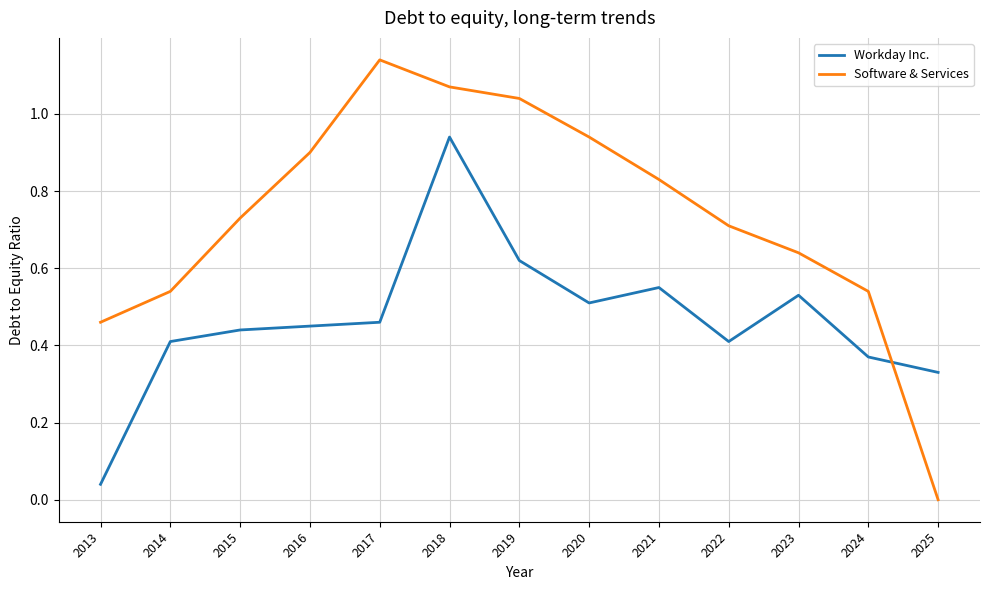

True or false: Workday Inc. and Software & Services cross at least once.

True